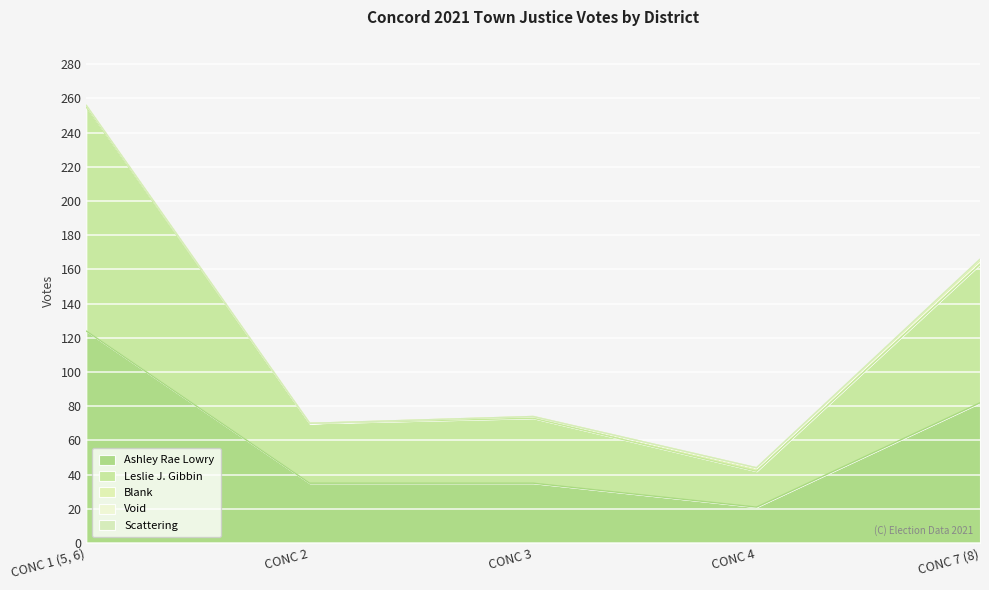

What is the difference between the Leslie J. Gibbin values at CONC 7 (8) and CONC 4?

60